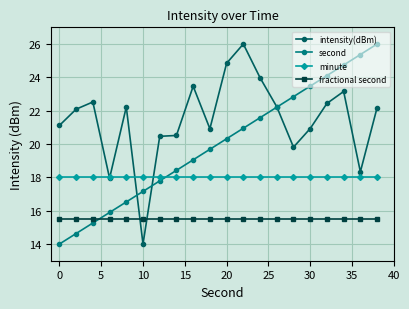

Rank the series by their average value, from lowest to highest.

fractional second, minute, second, intensity(dBm)